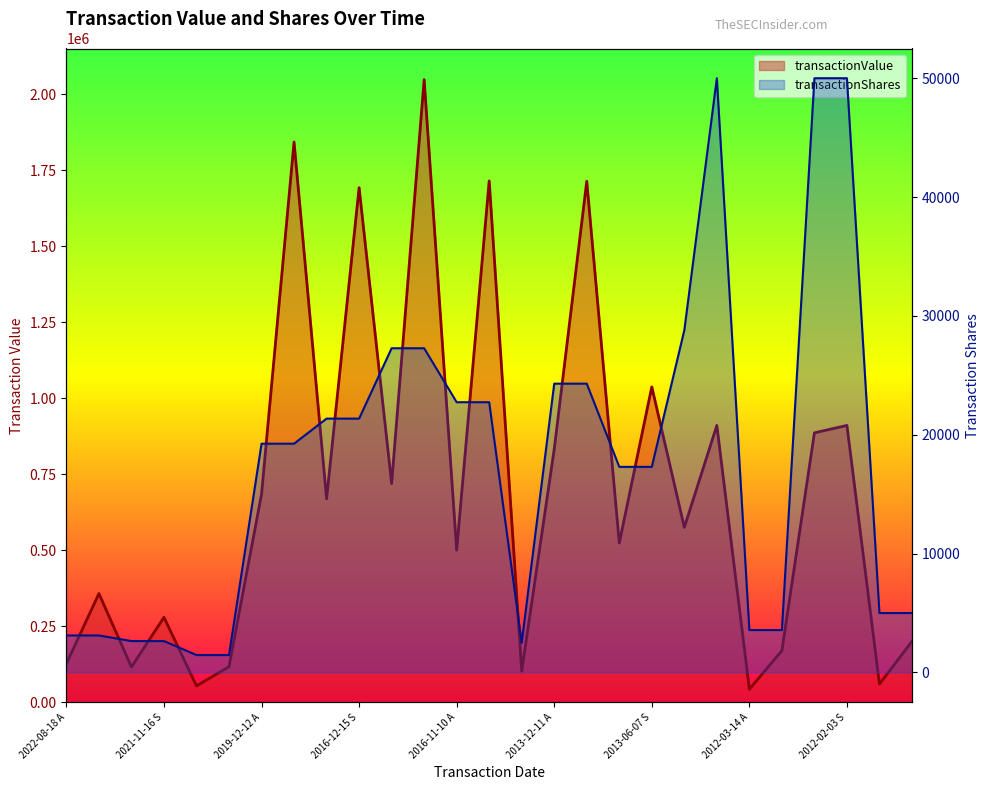

What is the average value of the transactionShares series?

17679